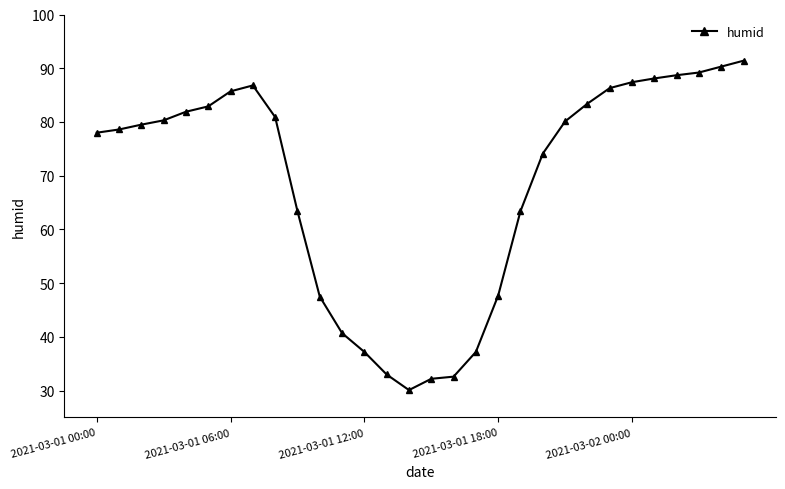

What is the difference between the second highest and second lowest values?

58.1